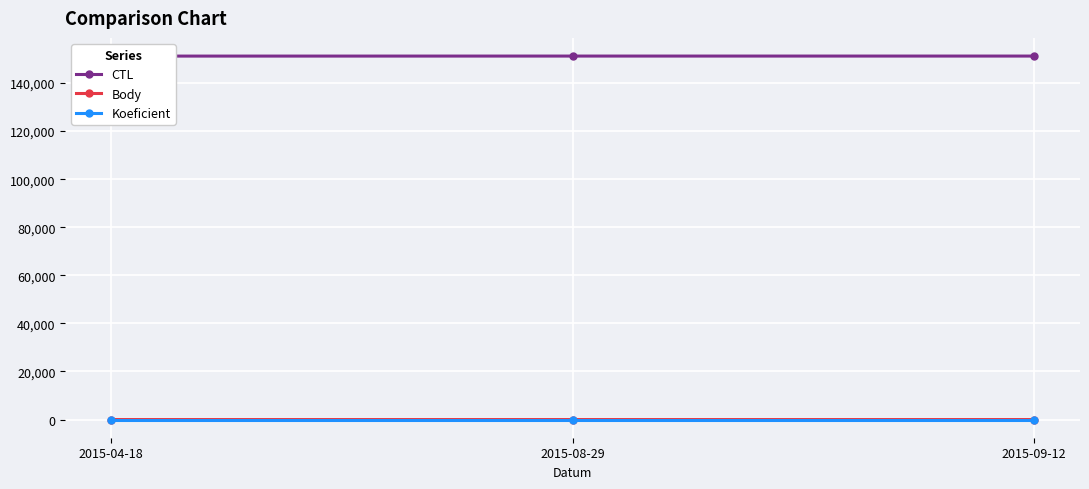

How many distinct data groups are displayed?

3